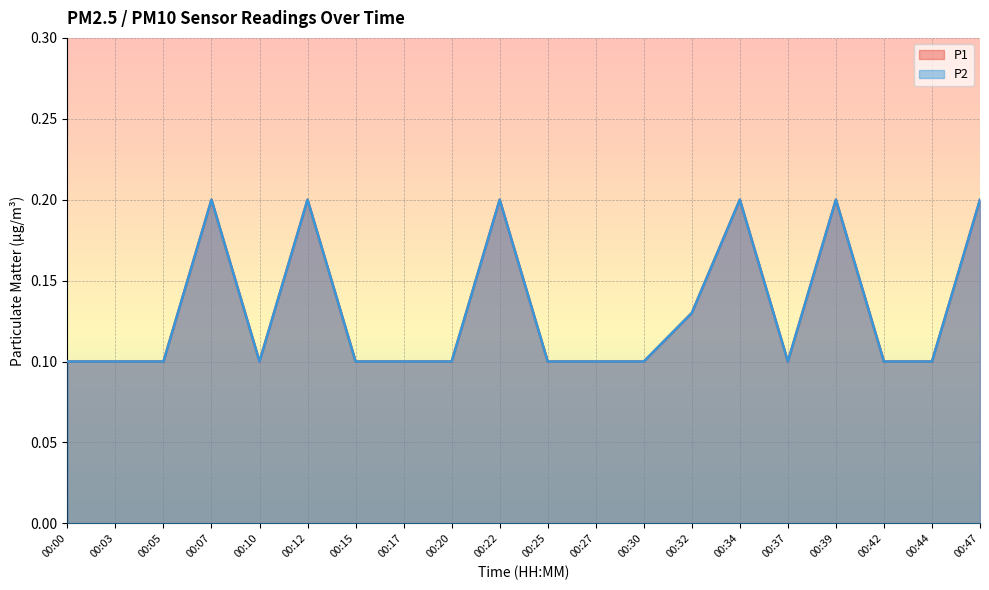

The P2 series shows 0.1 at 00:25. True or false?

True